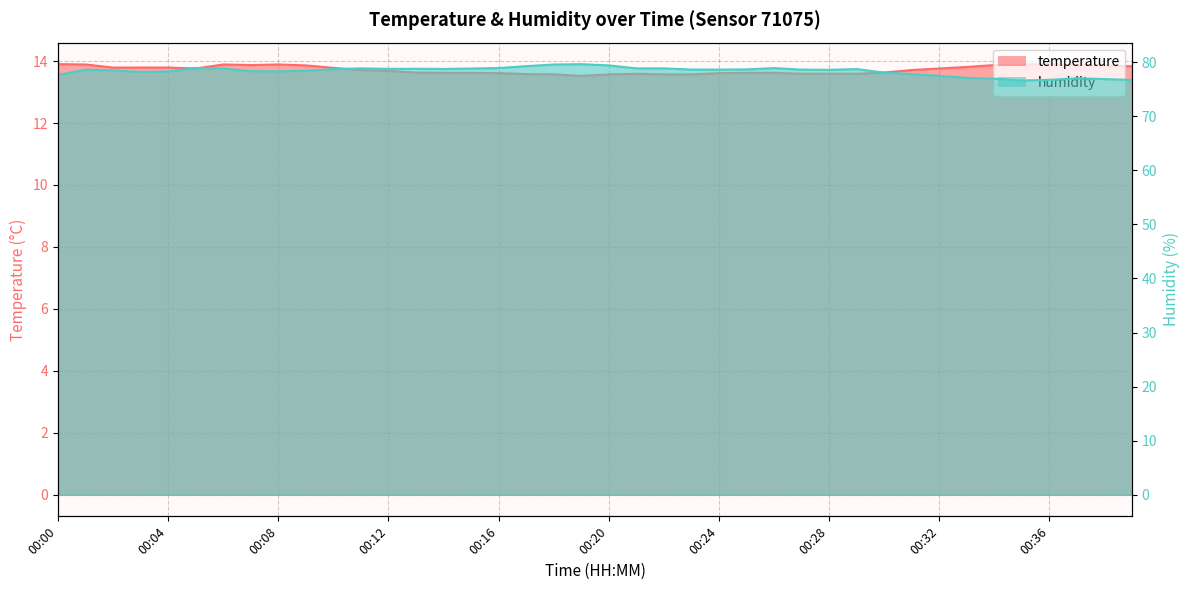

What is the difference between the second highest and minimum values in the temperature series?

0.4